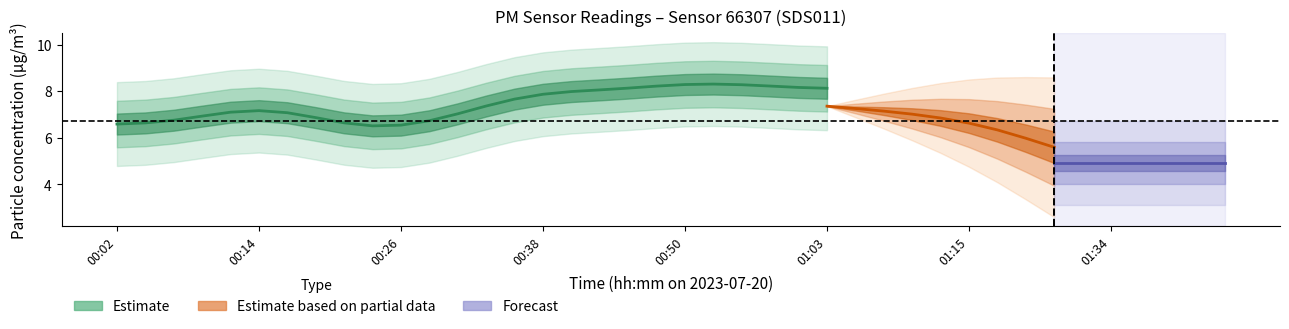

What is the average value of the P1 series?

7.1